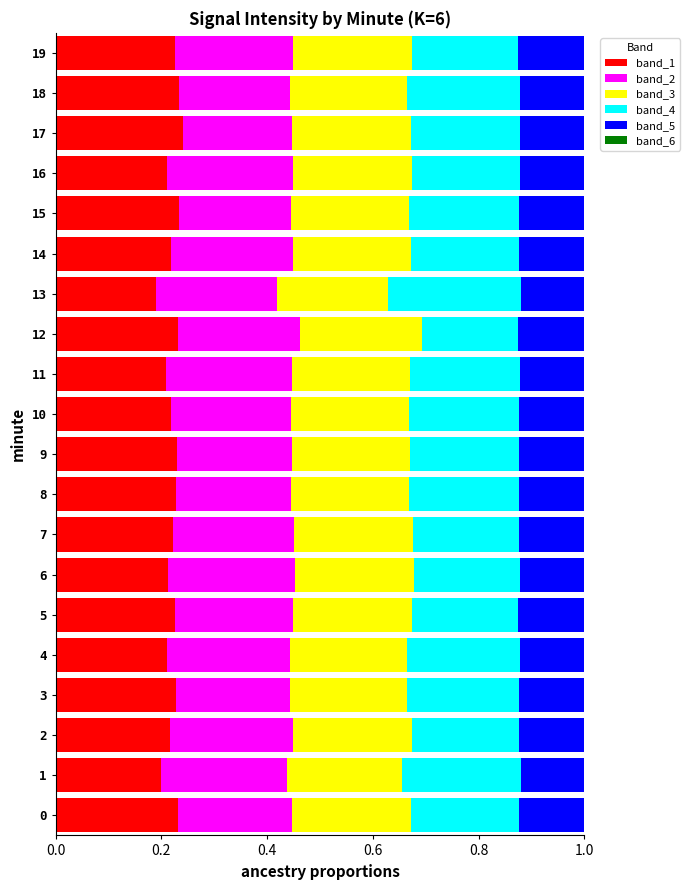

How many distinct data groups are displayed?

6